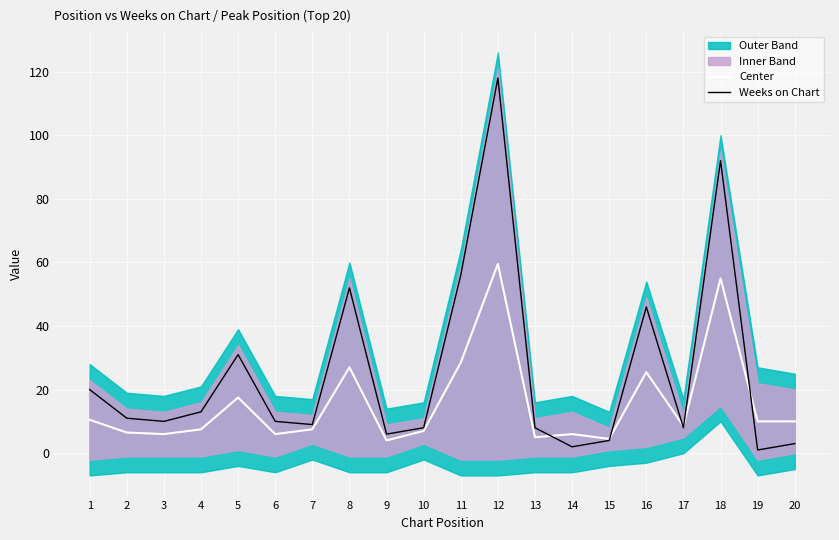

What is the average value of the Center series?

15.6